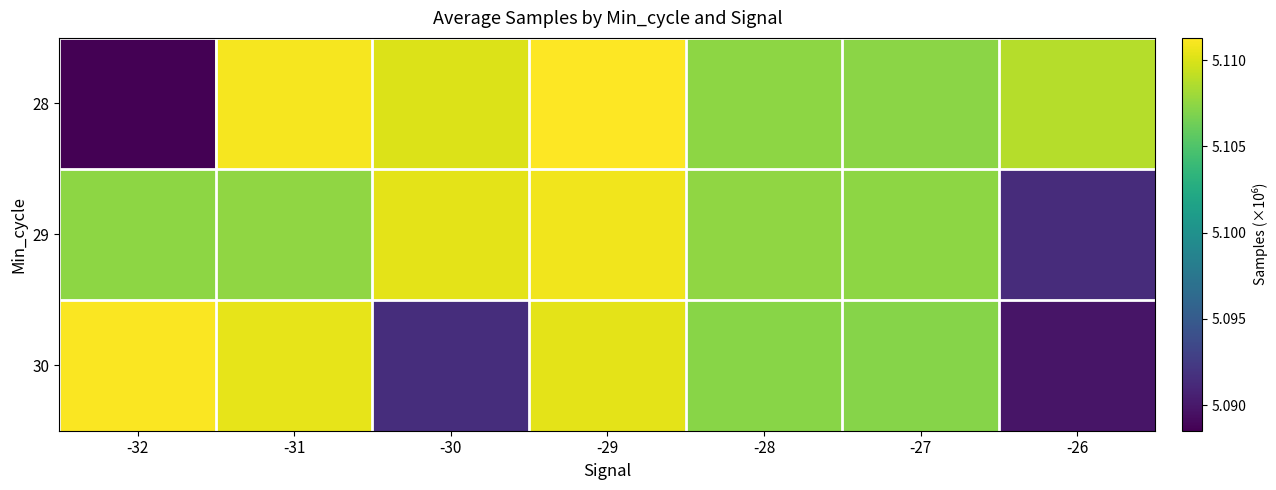

Count the number of categories in the chart.

7